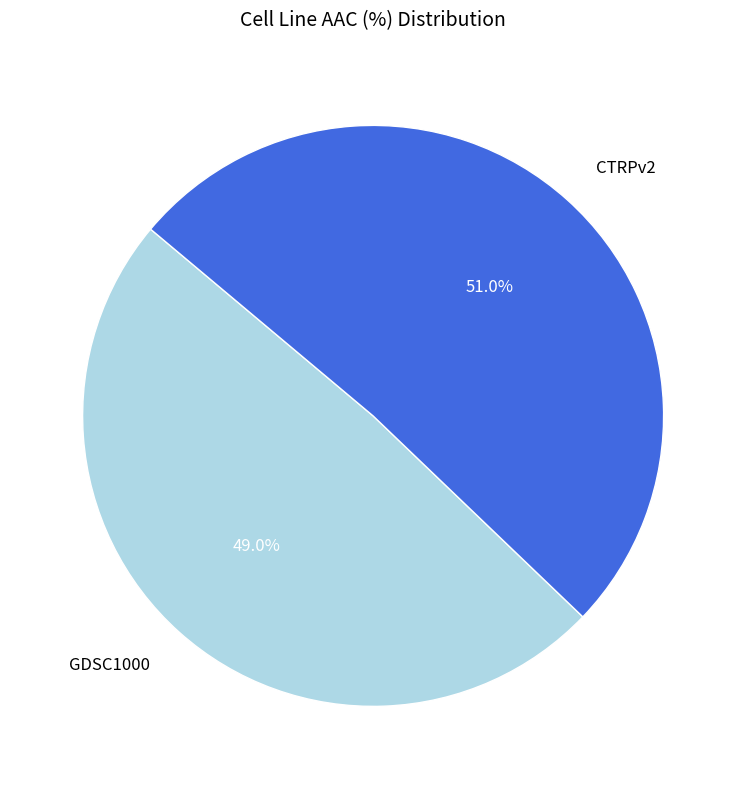

Rank the categories by value from highest to lowest.

CTRPv2, GDSC1000